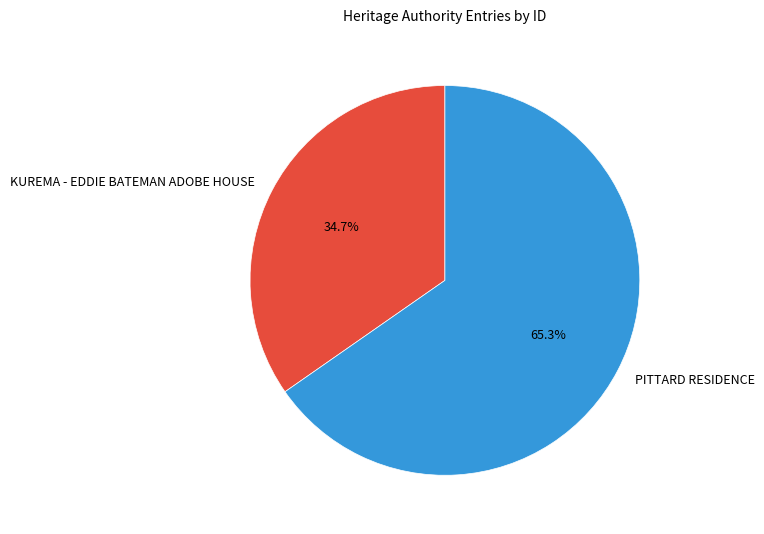

What is the largest slice in the pie chart?

PITTARD RESIDENCE